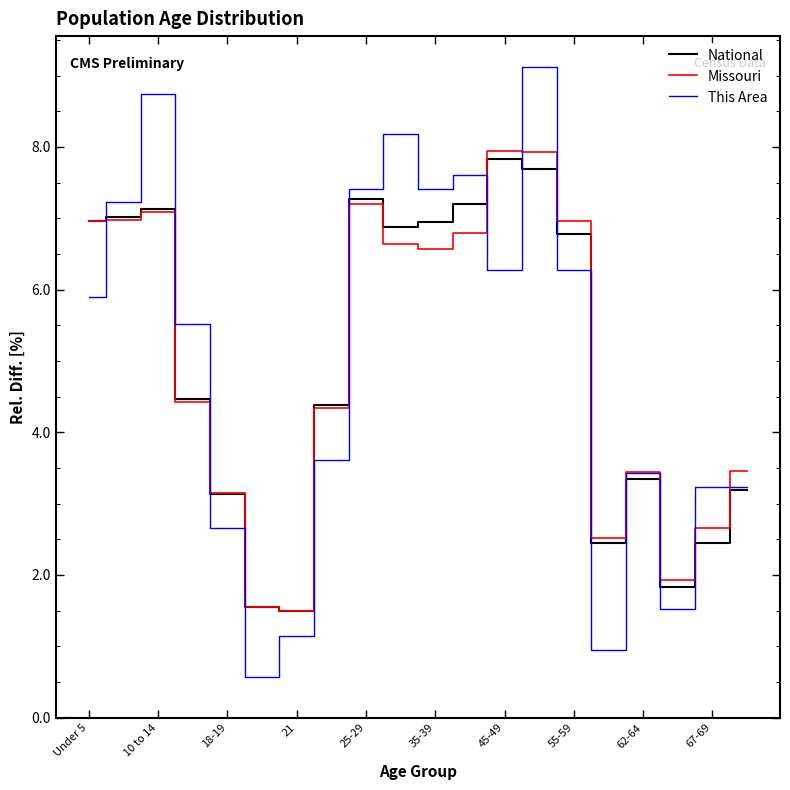

What is the average value of the Missouri series?

5.0